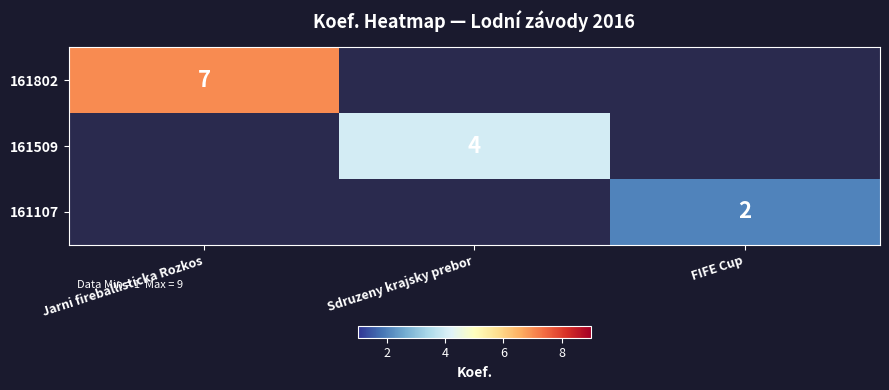

The 161509 series shows 7 at Sdruzeny krajsky prebor. True or false?

False